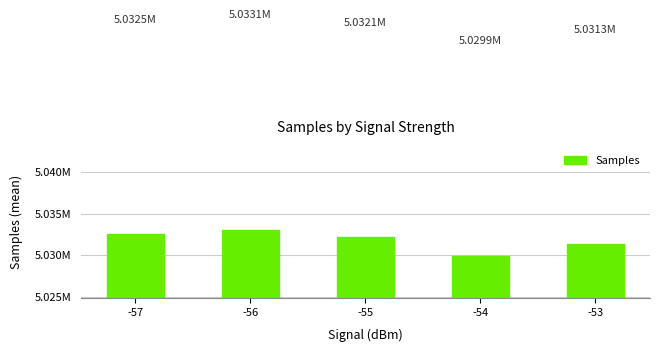

What is the sum of all values?

25158940.6